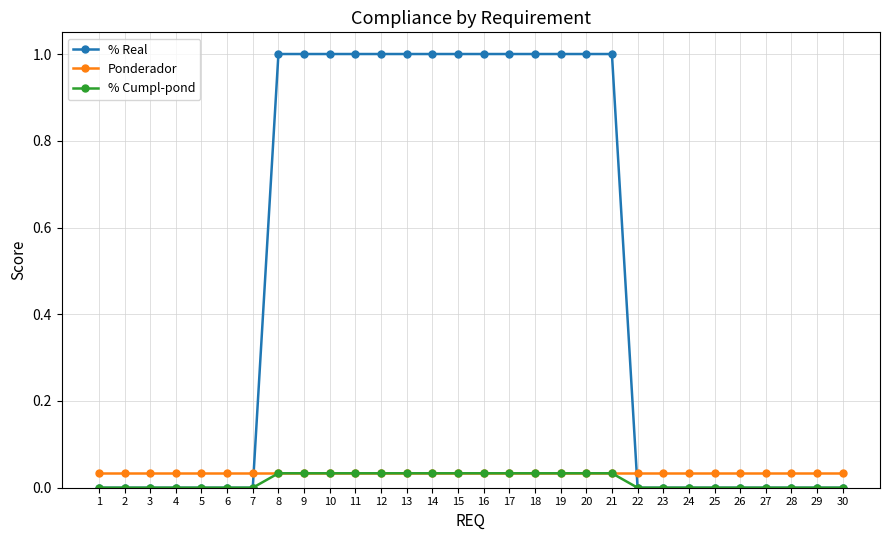

What is the difference between the highest and lowest values at 11?

1.0